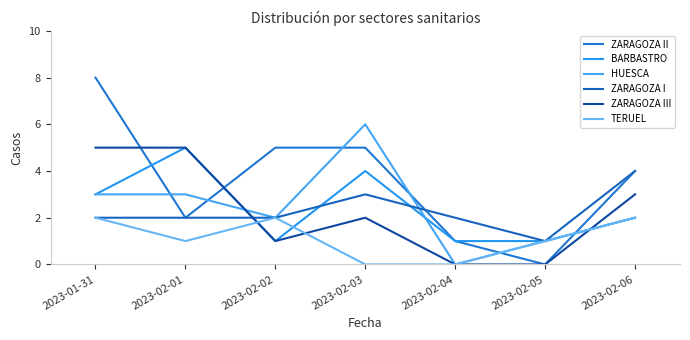

Which category has the highest value across all series?

2023-01-31